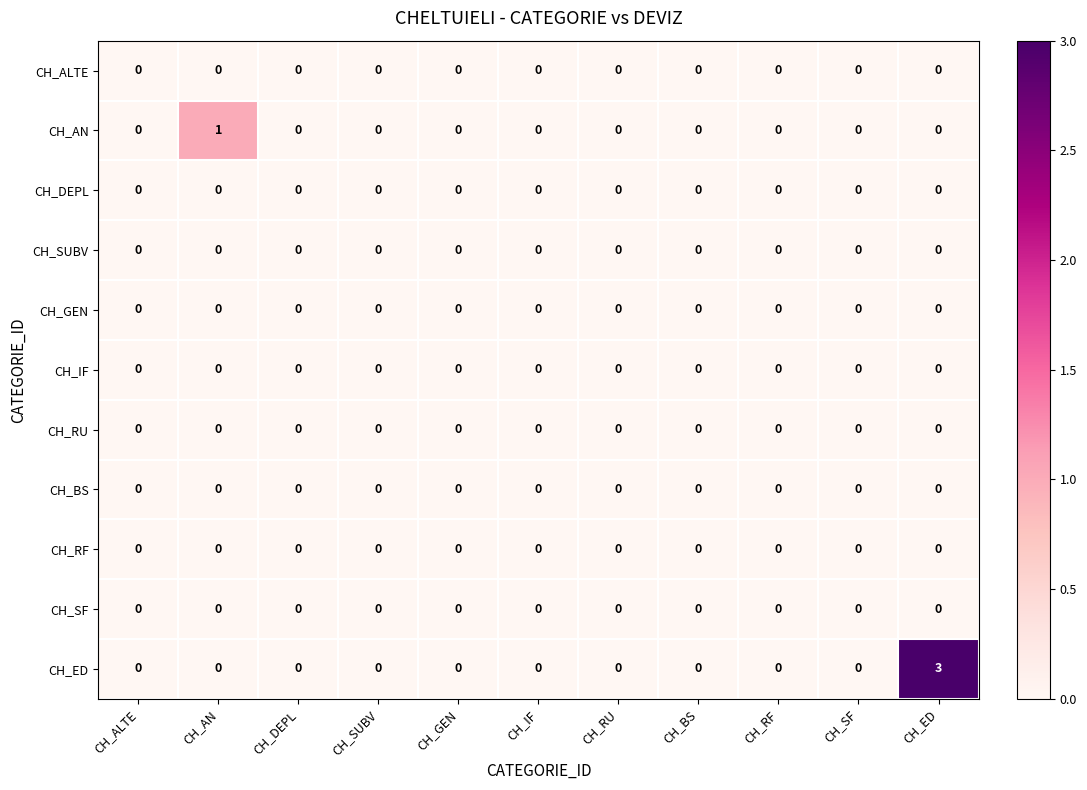

Which series has the largest total across all categories?

CH_ED